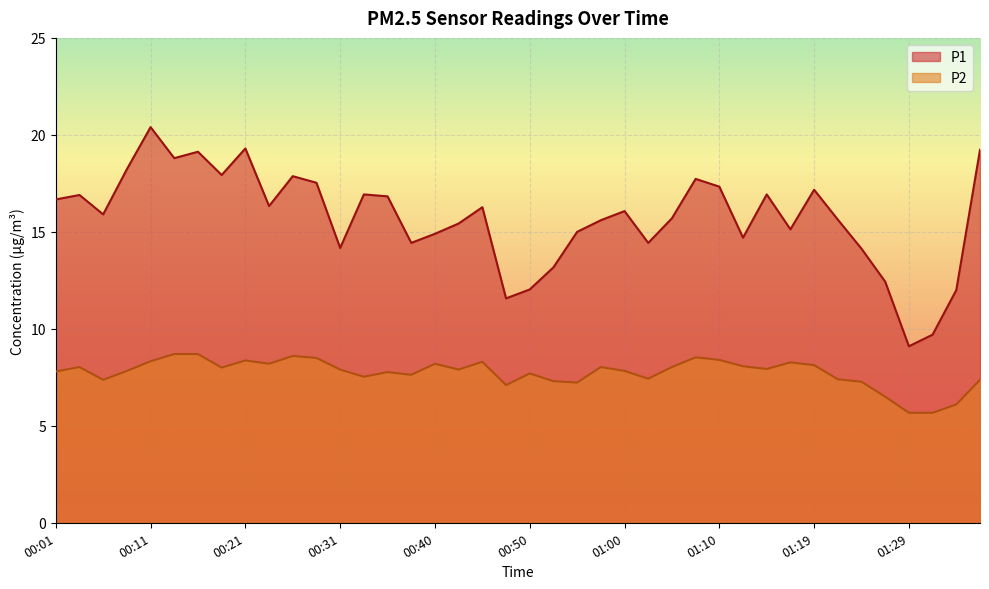

True or false: P2 and P1 cross at least once.

False